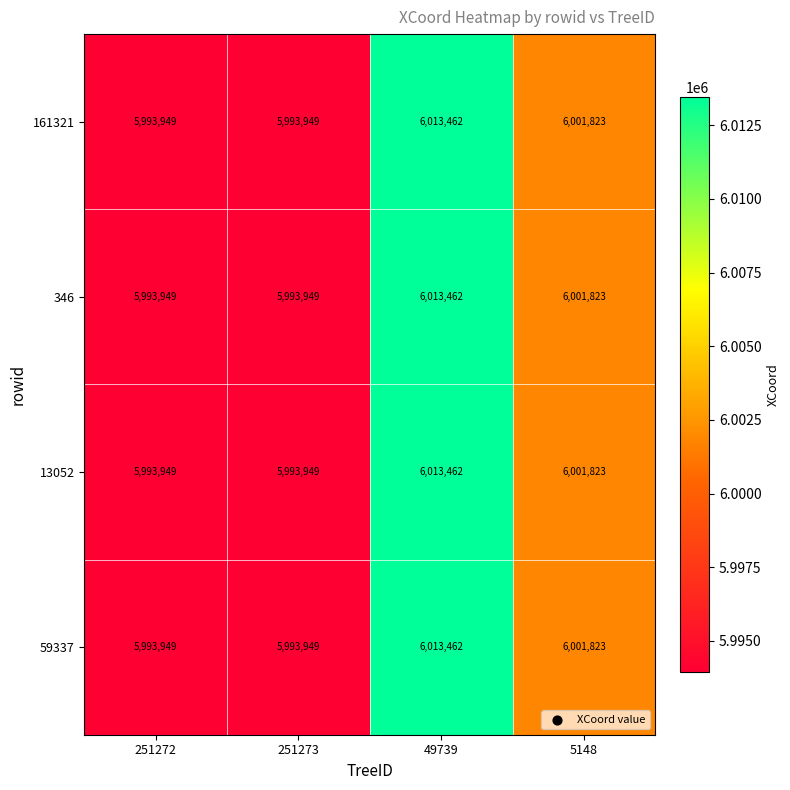

What is the total value across all series at 5148?

24007292